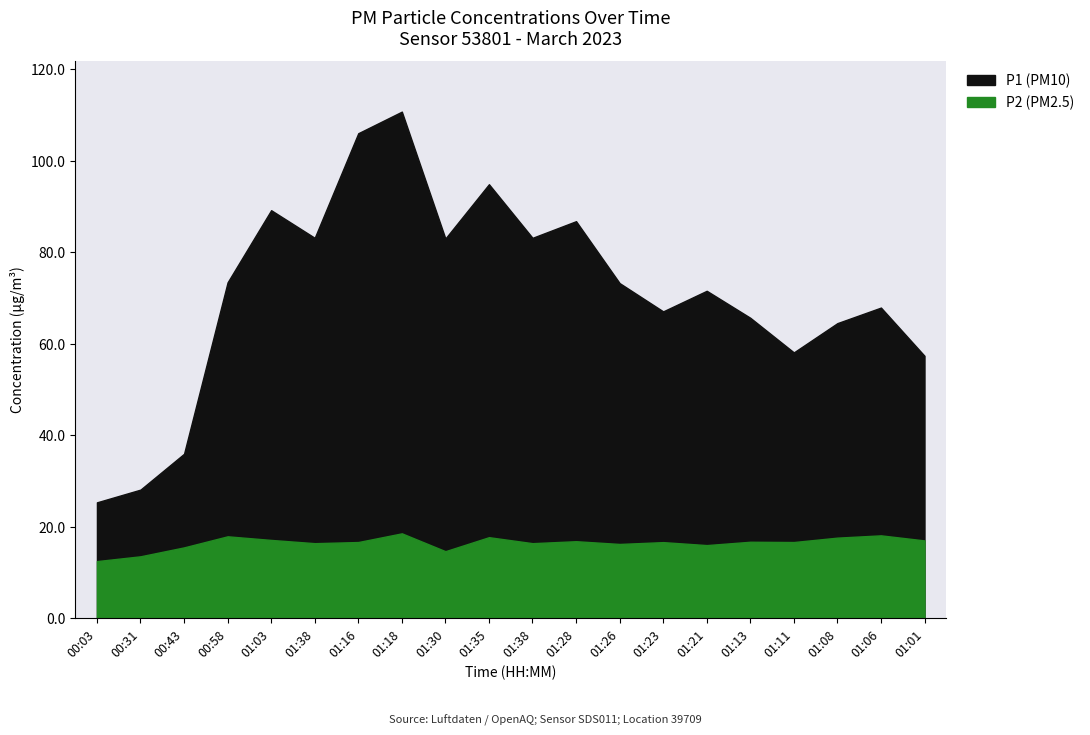

True or false: P2 has a value of 16.7 at 01:13.

True